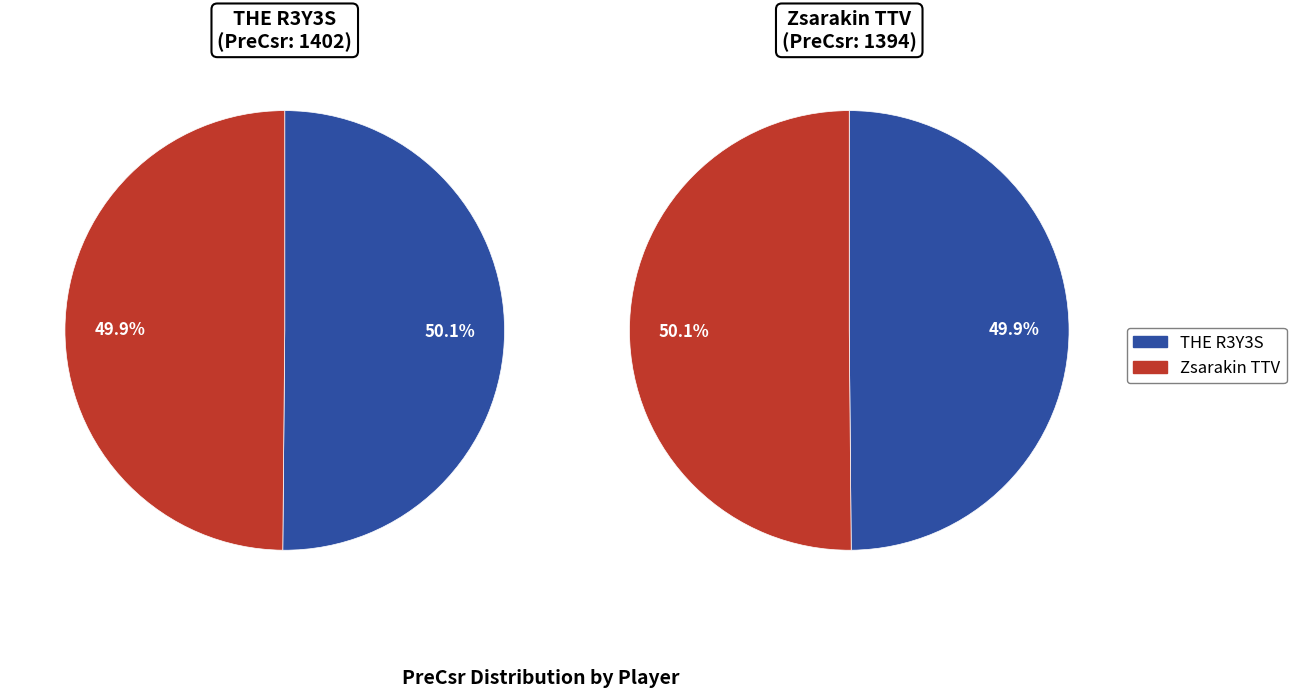

What is the change in value from THE R3Y3S to Zsarakin TTV?

-8